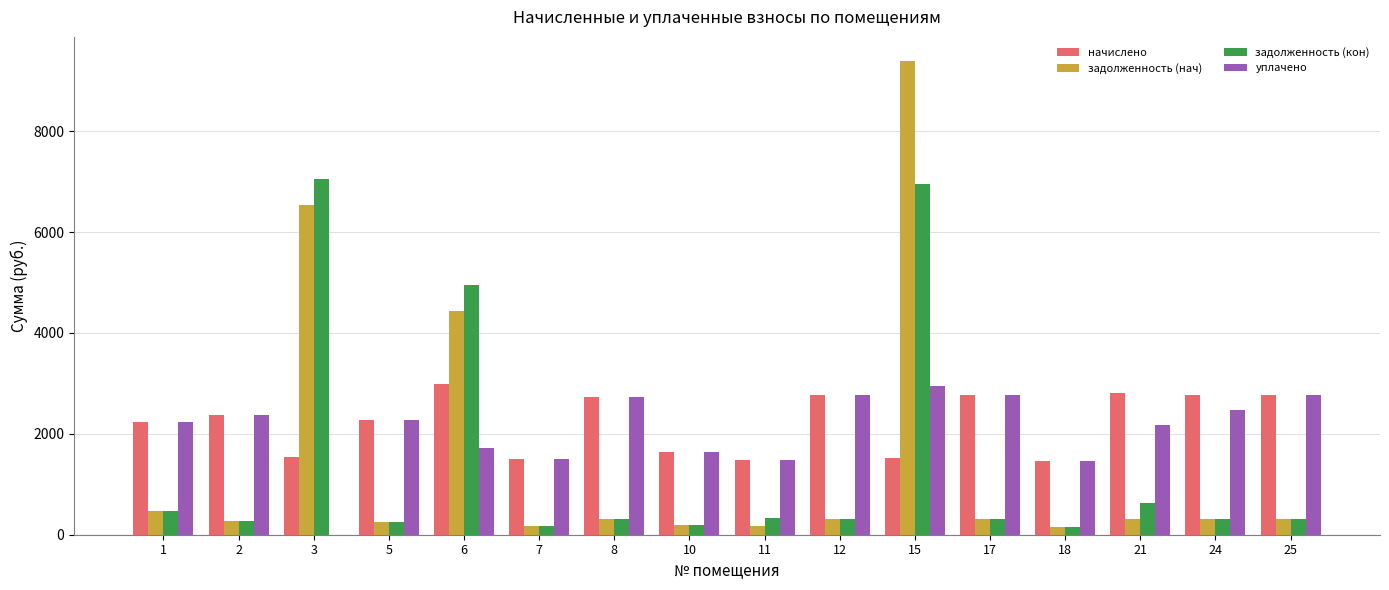

Which series has the largest total across all categories?

начислено